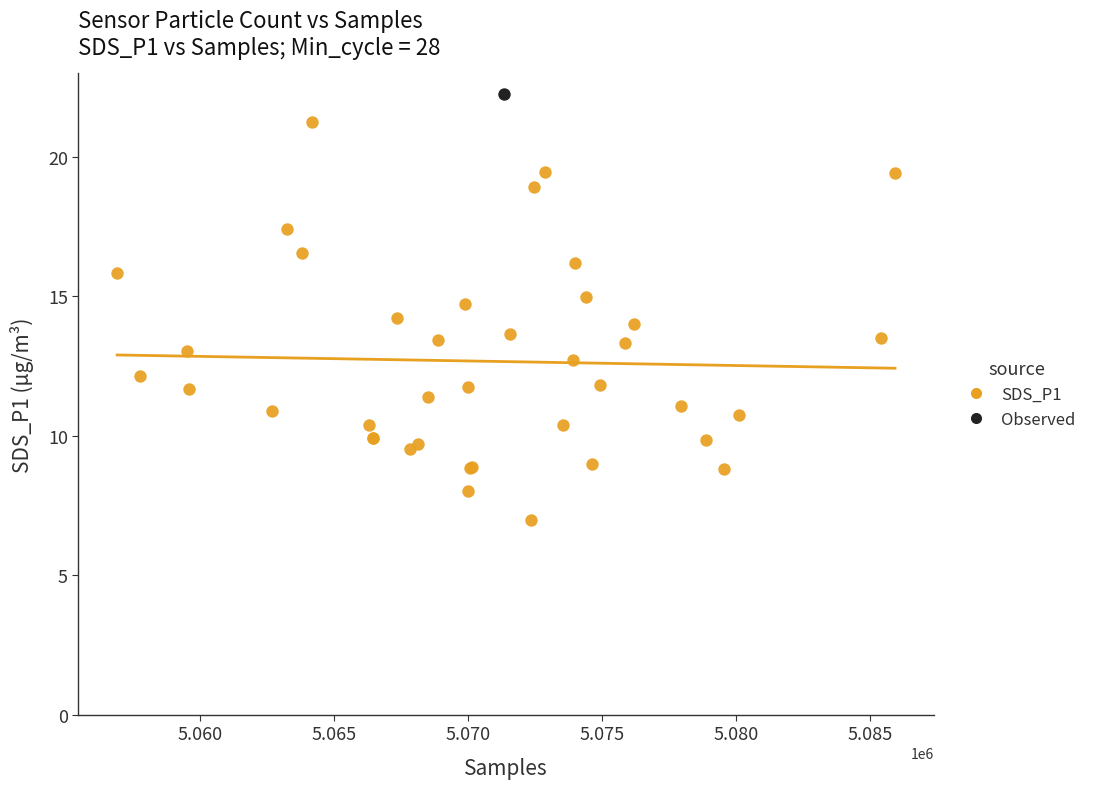

What are all the series names shown in the legend?

SDS_P1, Observed